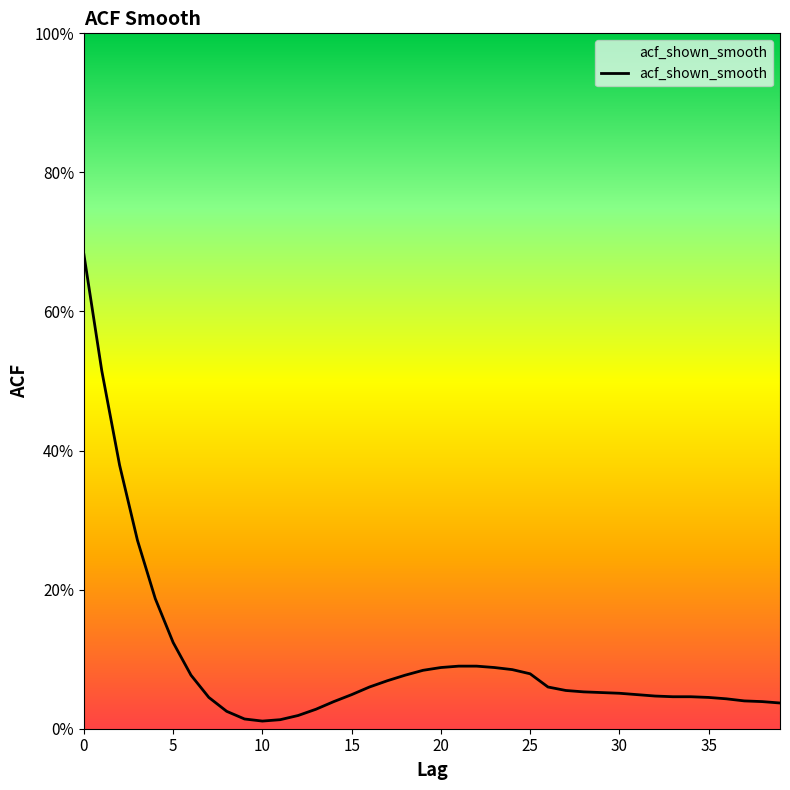

Does the chart display data point markers on the line(s)?

No